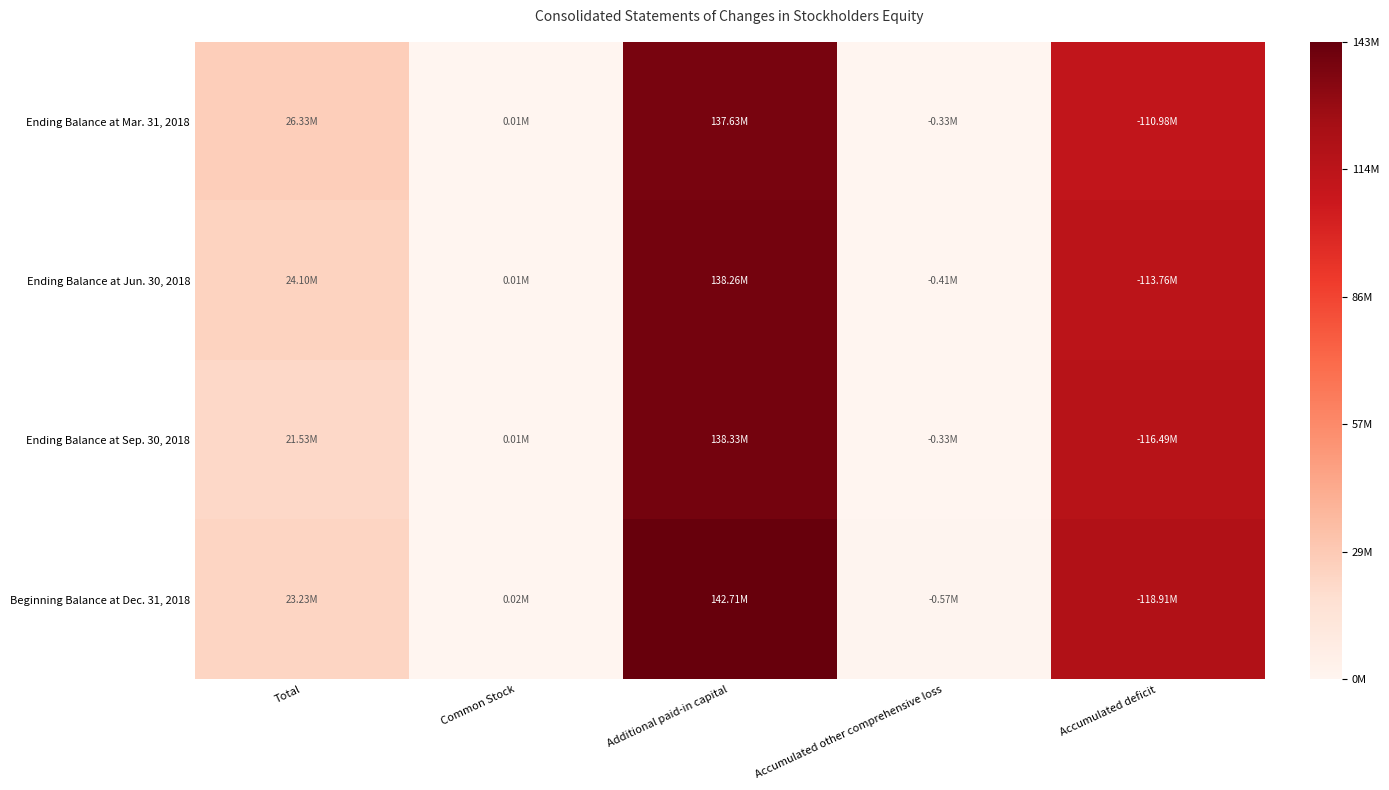

Reading left to right, transcribe all the data shown in this chart.

Ending Balance at Mar. 31, 2018: Total=26333565	Common Stock=12675	Additional paid-in capital=137629187	Accumulated other comprehensive loss=326002	Accumulated deficit=110982295
Ending Balance at Jun. 30, 2018: Total=24099889	Common Stock=12848	Additional paid-in capital=138262298	Accumulated other comprehensive loss=411813	Accumulated deficit=113763444
Ending Balance at Sep. 30, 2018: Total=21529165	Common Stock=12848	Additional paid-in capital=138333891	Accumulated other comprehensive loss=327102	Accumulated deficit=116490472
Beginning Balance at Dec. 31, 2018: Total=23234303	Common Stock=15099	Additional paid-in capital=142707957	Accumulated other comprehensive loss=574186	Accumulated deficit=118914567